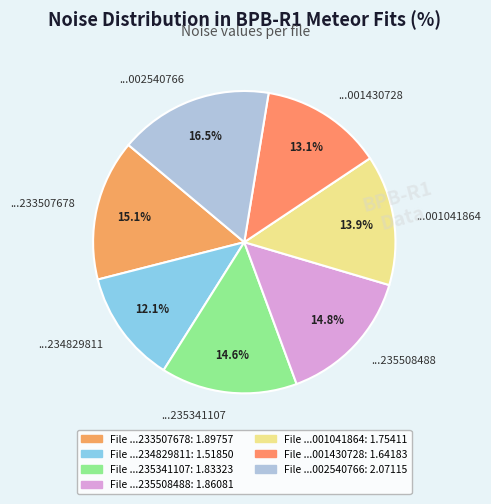

Count the number of slices in the pie.

7